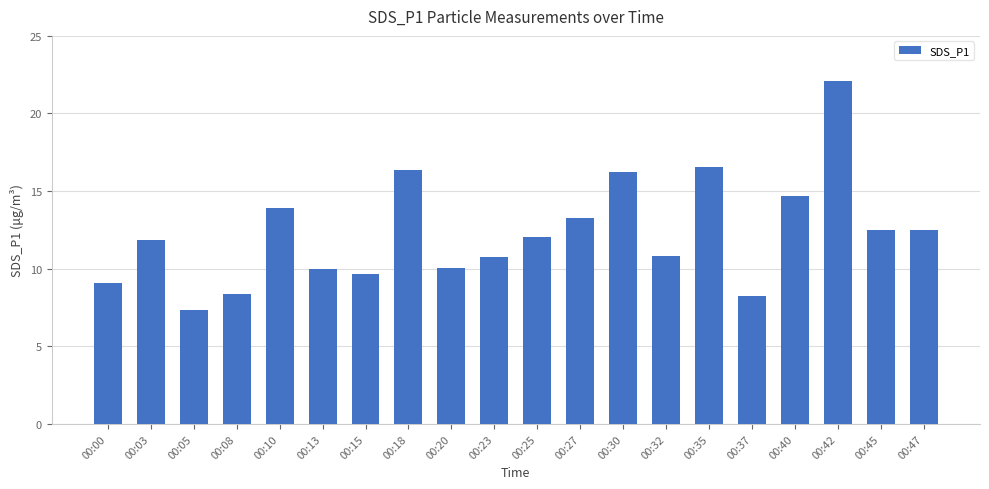

Where does the data first go above 12?

00:10